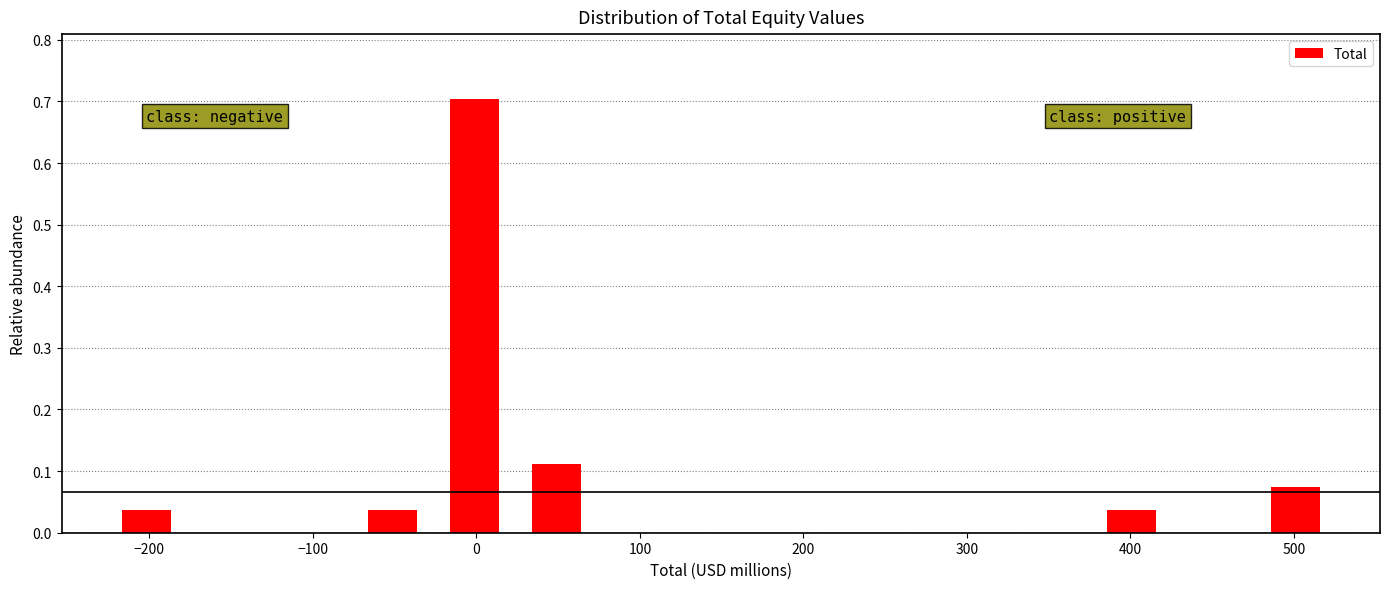

Reading left to right, transcribe this chart: for each bar, give the range it covers on the x-axis and its height. Neither the bar edges nor the heights are printed on the chart, so give them approximately, as read against the axes.

-230 to -180: 0.04
-180 to -130: 0
-130 to -80: 0
-80 to -30: 0.04
-30 to 20: 0.70
20 to 70: 0.11
70 to 120: 0
120 to 170: 0
170 to 220: 0
220 to 270: 0
270 to 330: 0
330 to 380: 0
380 to 430: 0.04
430 to 480: 0
480 to 530: 0.07